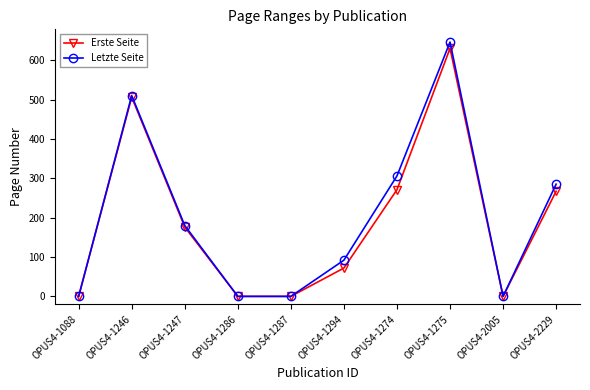

Where does the Letzte Seite series first go above 180?

OPUS4-1246